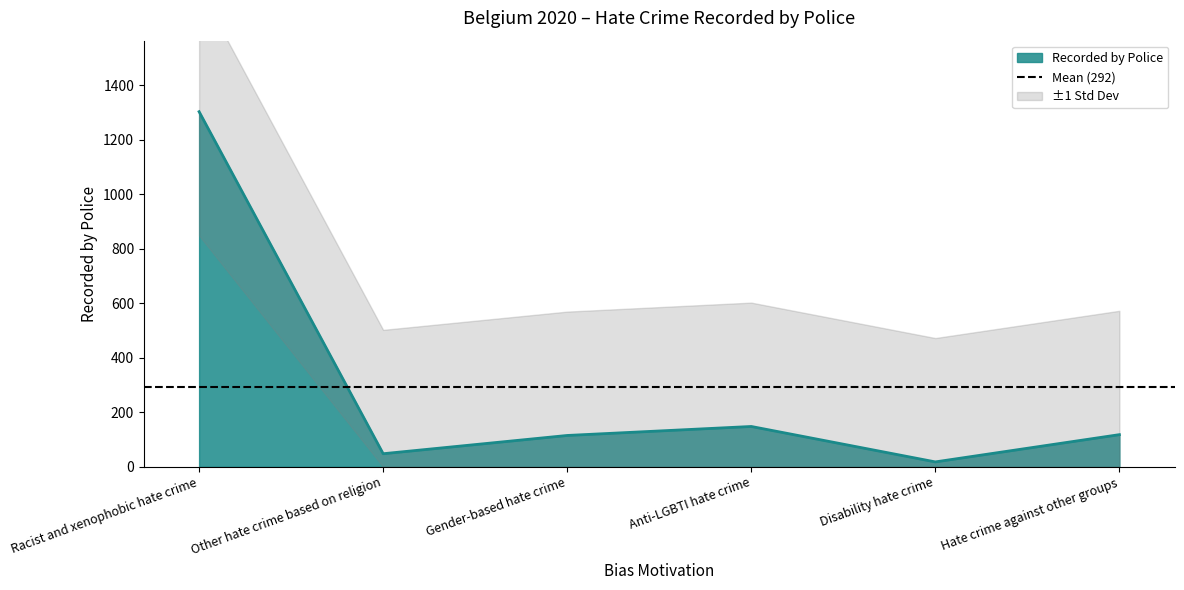

How many points are lower than both their immediate neighbors (excluding endpoints)?

2